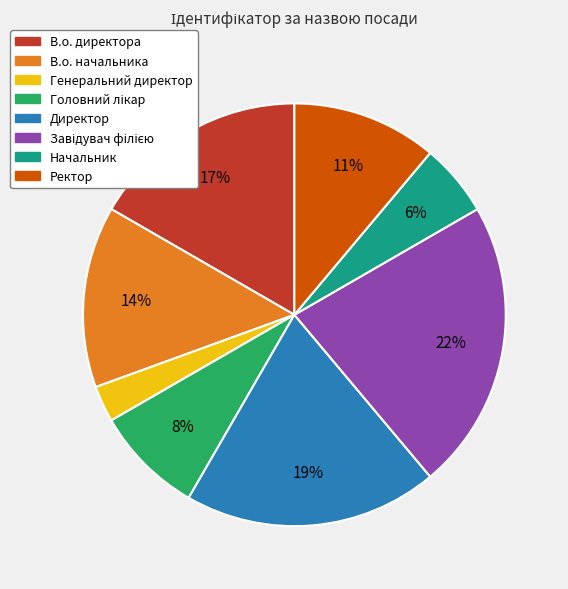

True or false: Генеральний директор accounts for 3% of the total.

True